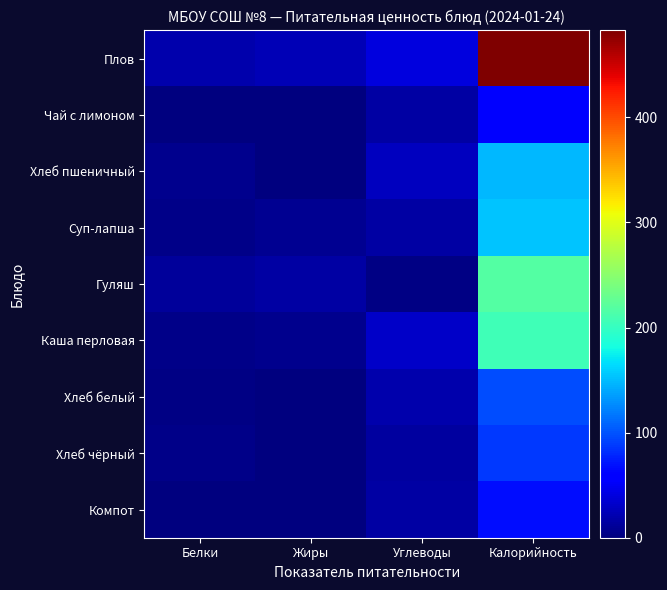

Between Белки and Жиры, which is larger?

Жиры